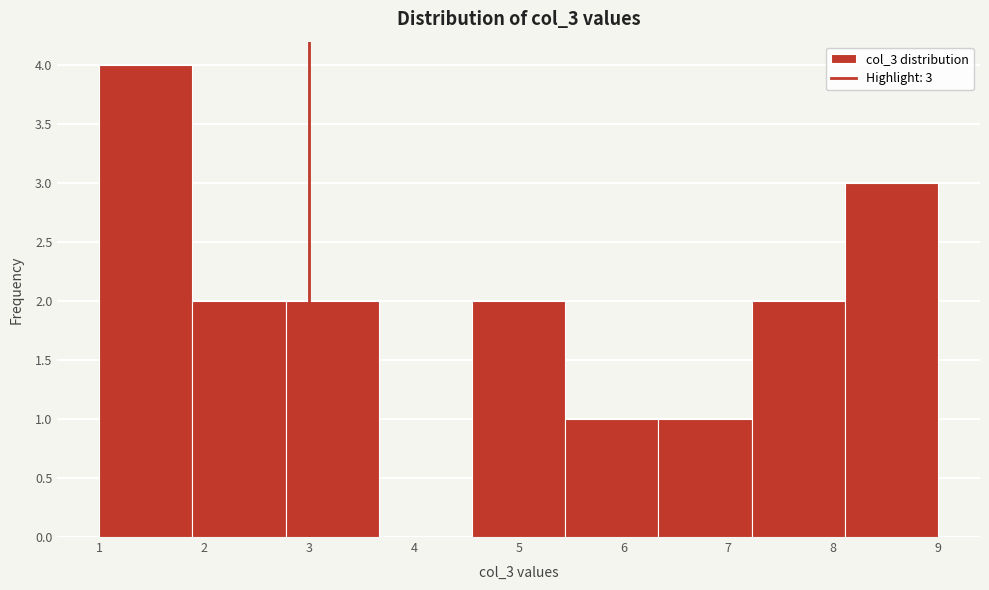

Which range on the x-axis has the tallest bar?

1.0 to 1.9